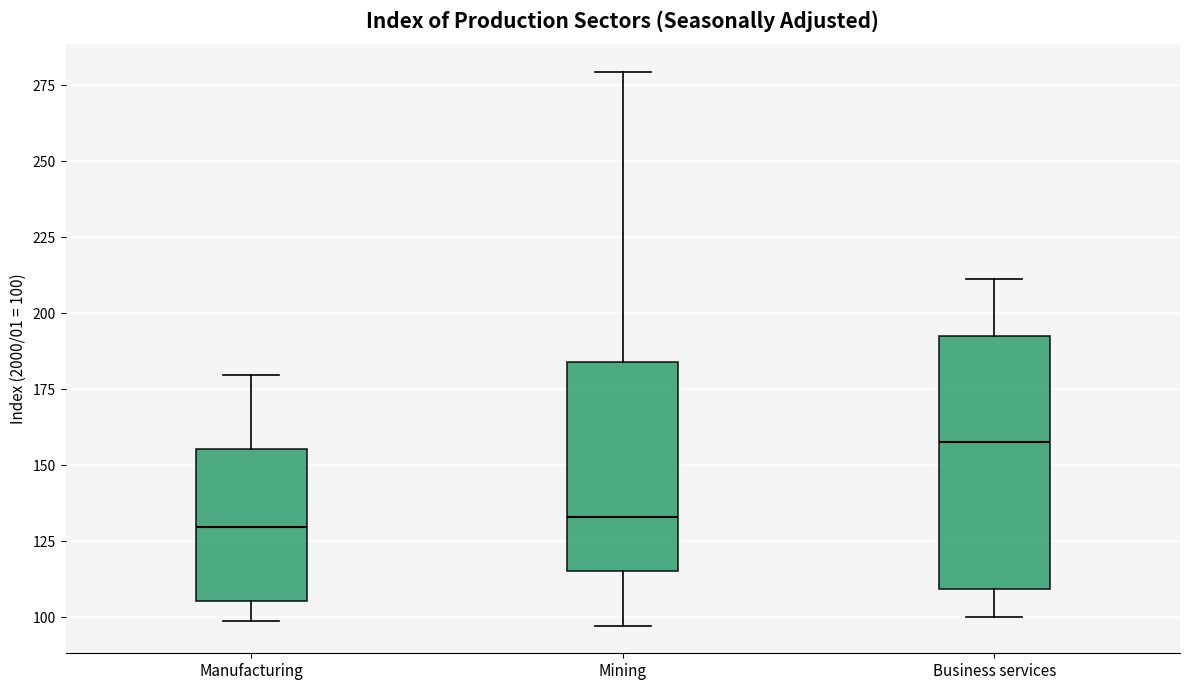

Where does the median line of the box for Business services sit on the y-axis? The values are not printed on the chart, so give them approximately, as read against the axis.

160